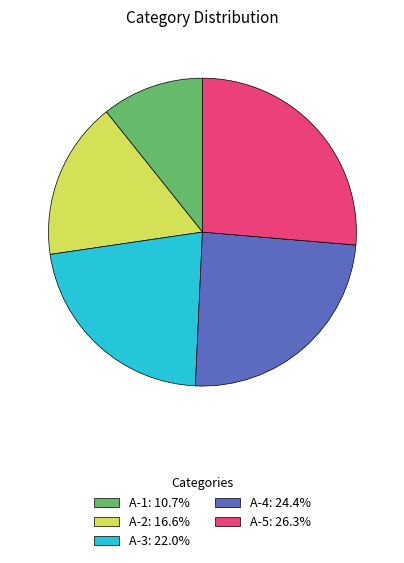

Which category has the smallest portion of the pie?

A-1